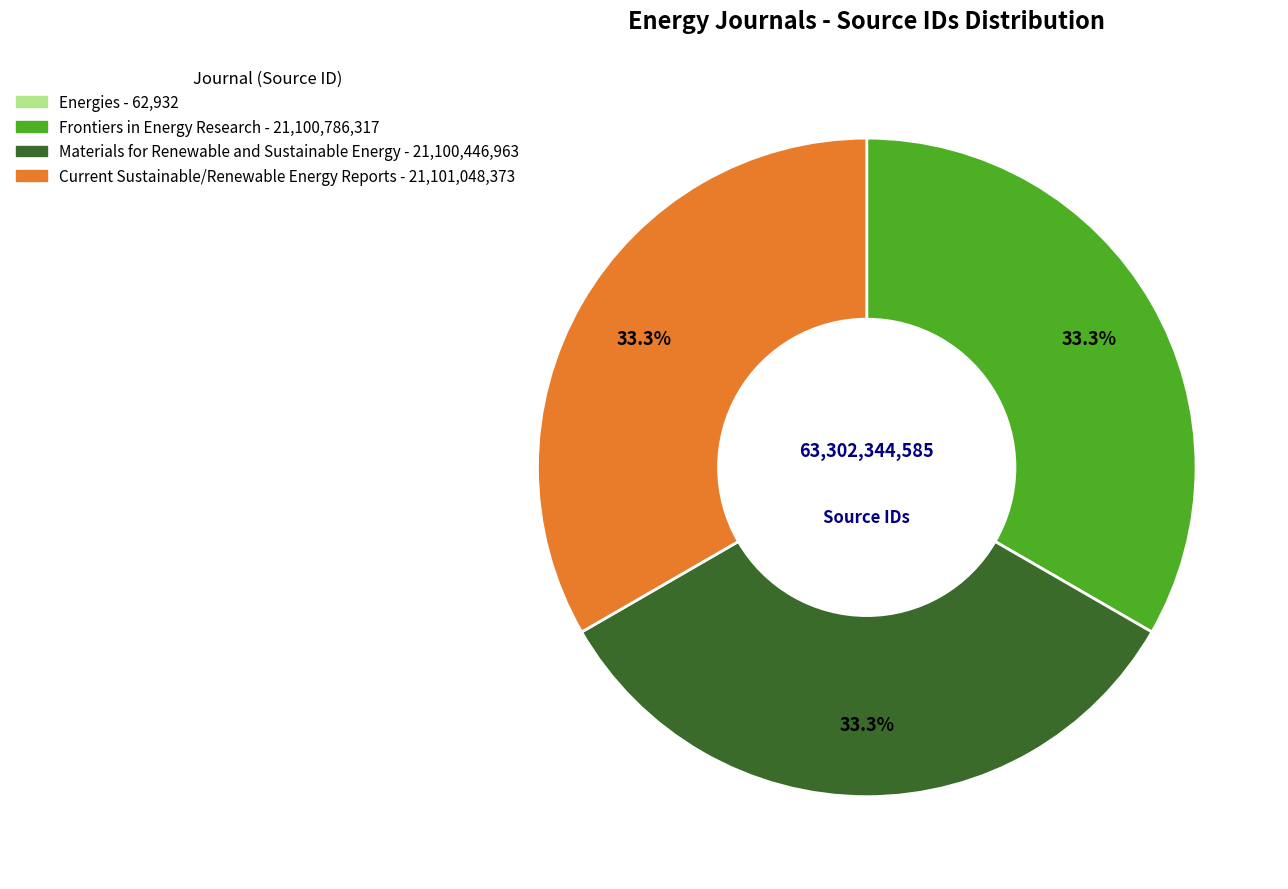

To the nearest percent, what portion does Frontiers in Energy Research represent?

33%